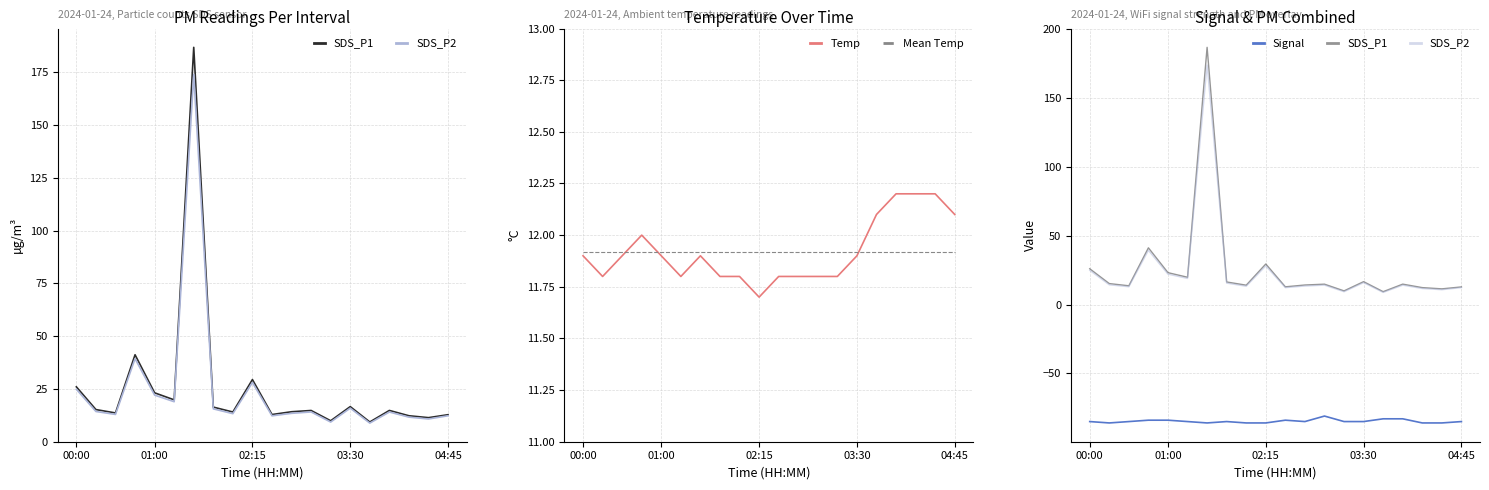

True or false: Mean Temp has more than 1 interior local peaks.

False